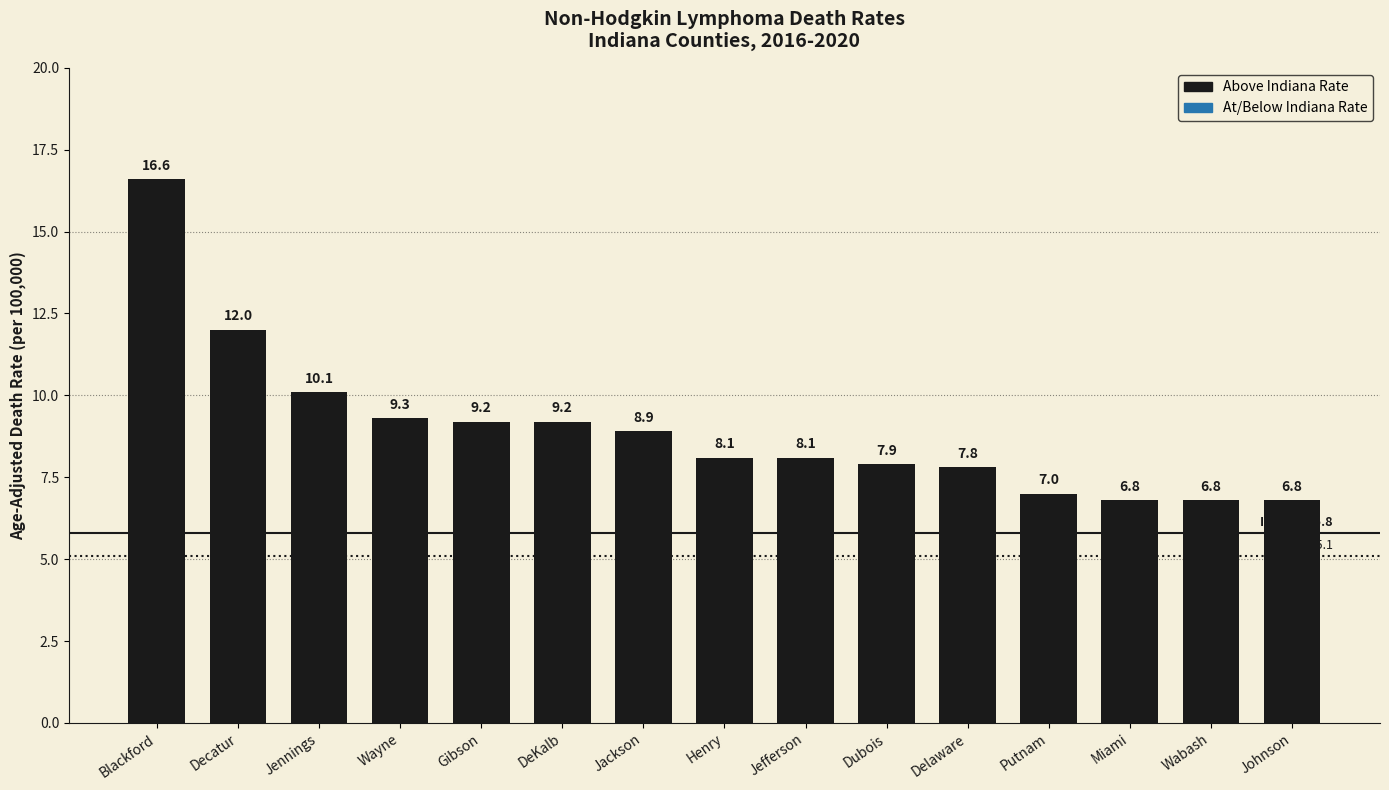

The chart shows a value of 13.4 at Wayne. True or false?

False